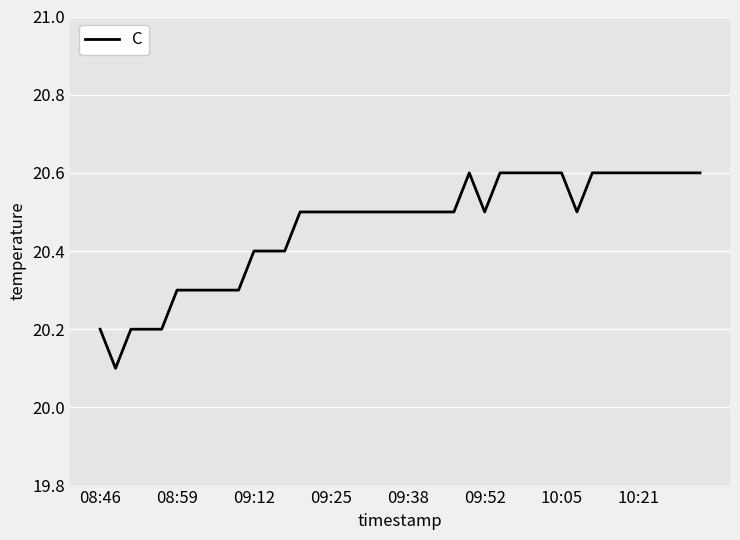

What is the greatest value displayed?

20.6